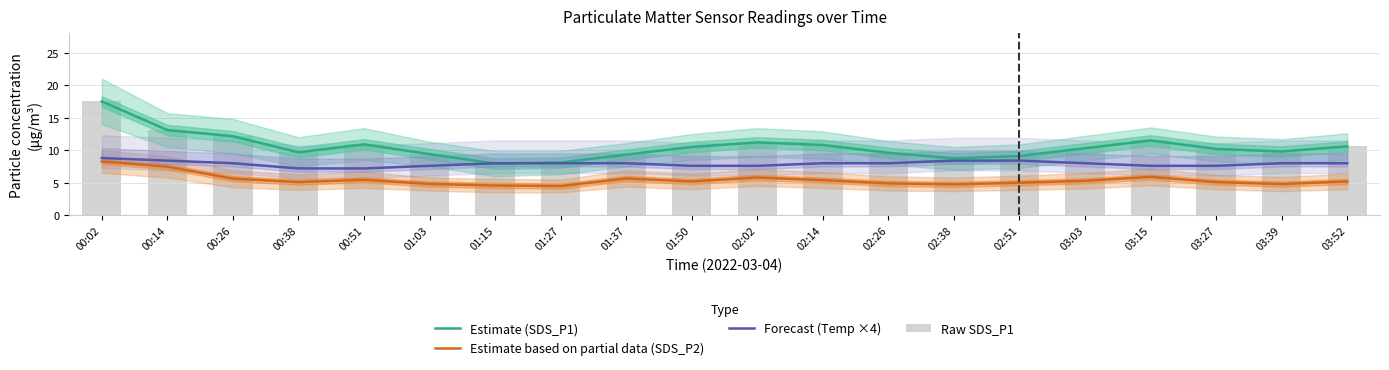

What is the sum of the Estimate based on partial data (SDS_P2) values at 01:37 and 01:15?

10.2